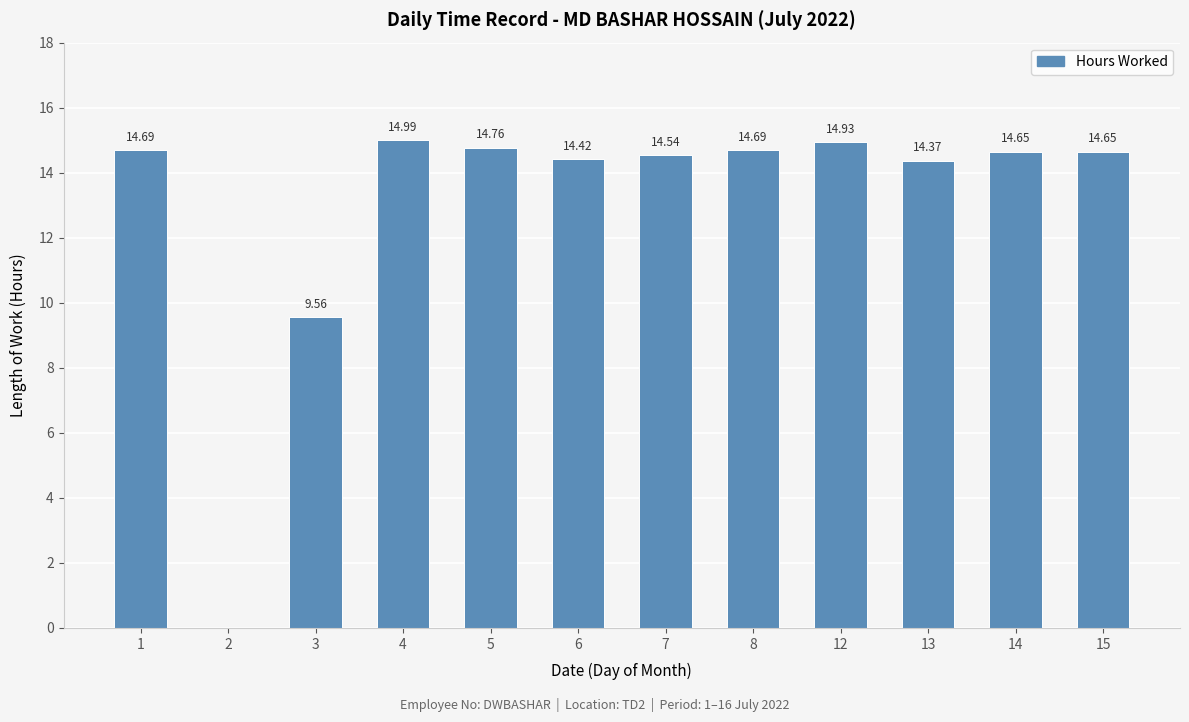

What is the change in value from 4 to 12?

-0.1